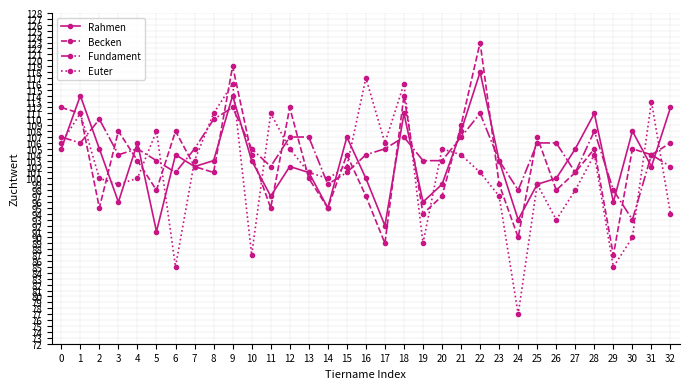

What is the value of the Becken point at the 2nd from the left?

111